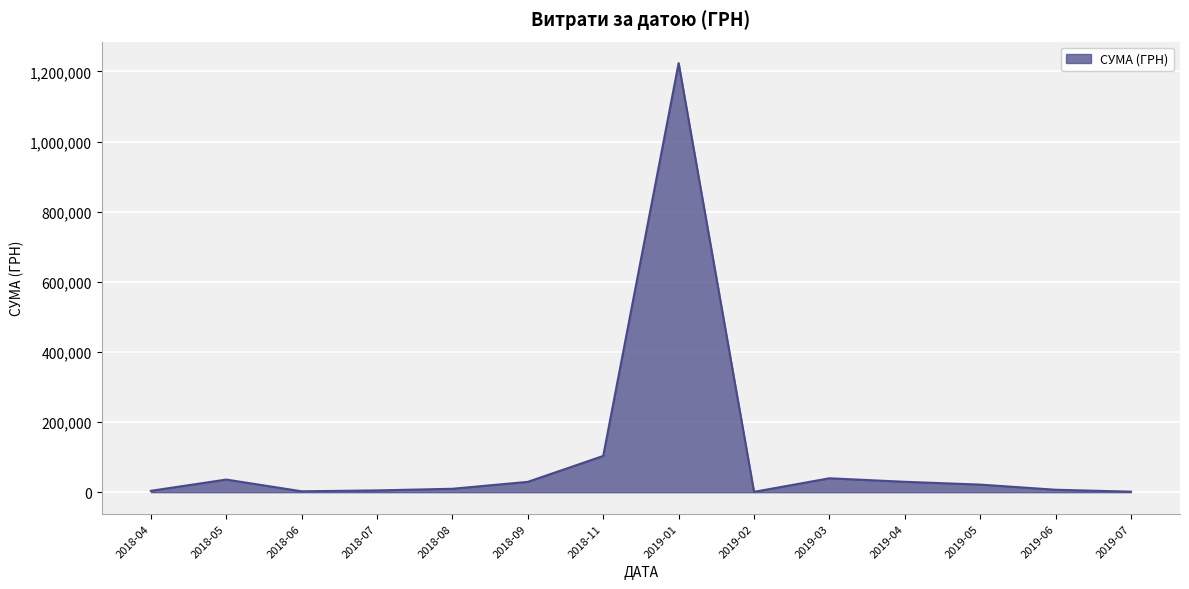

What is the difference between the maximum and minimum values?

1222943.0